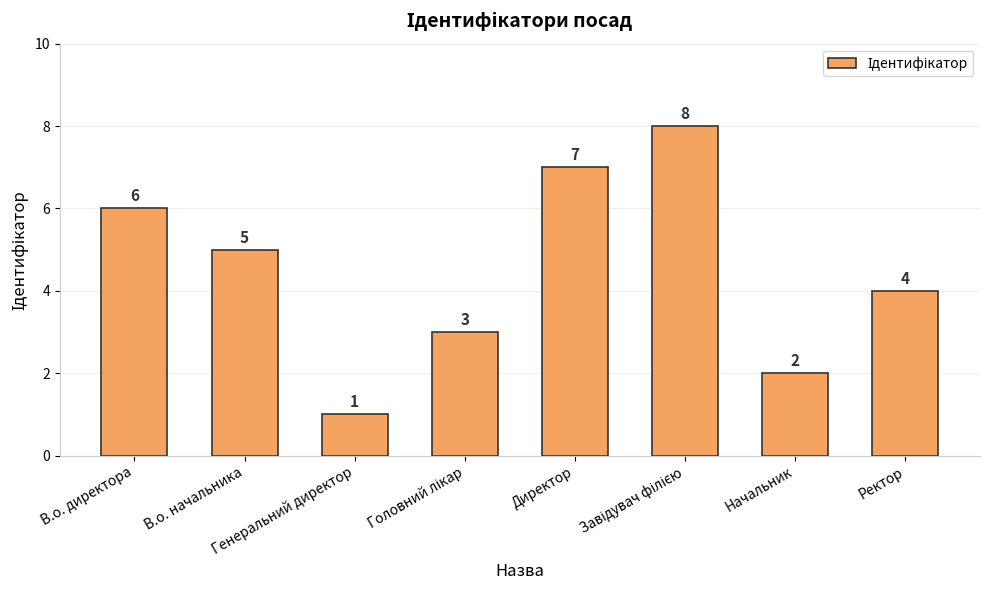

What is the value of the 3rd bar from the left?

1